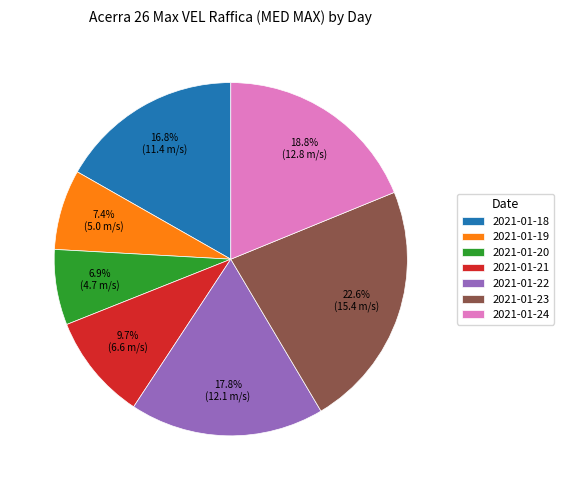

What is the ratio of the value at 2021-01-20 to the value at 2021-01-22?

0.4